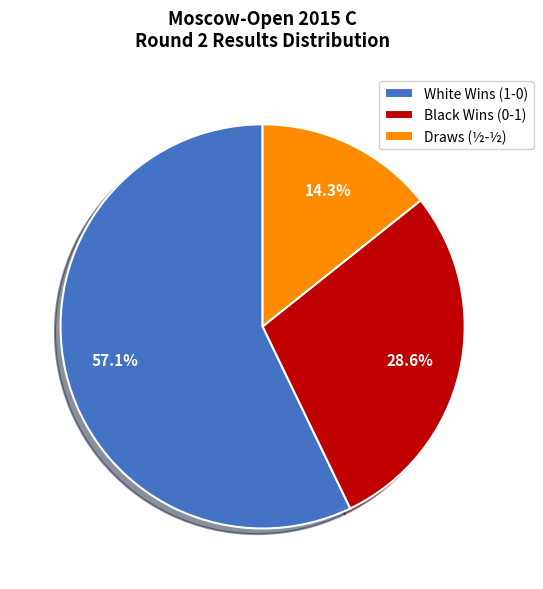

What is the total percentage of Draws (½-½) and White Wins (1-0)?

71.4%